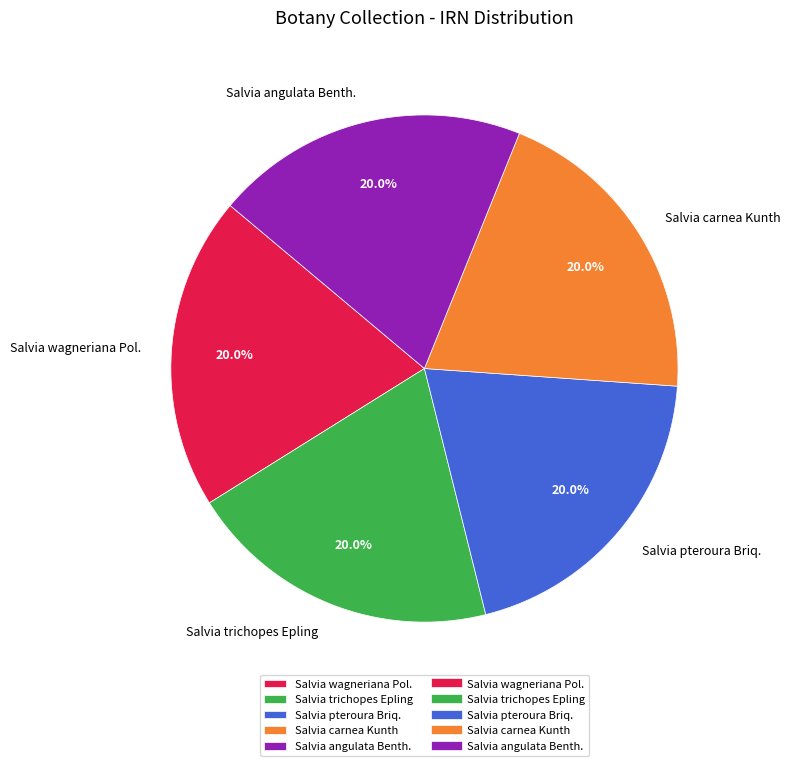

Do Salvia carnea Kunth and Salvia wagneriana Pol. together represent more than half of the pie?

No